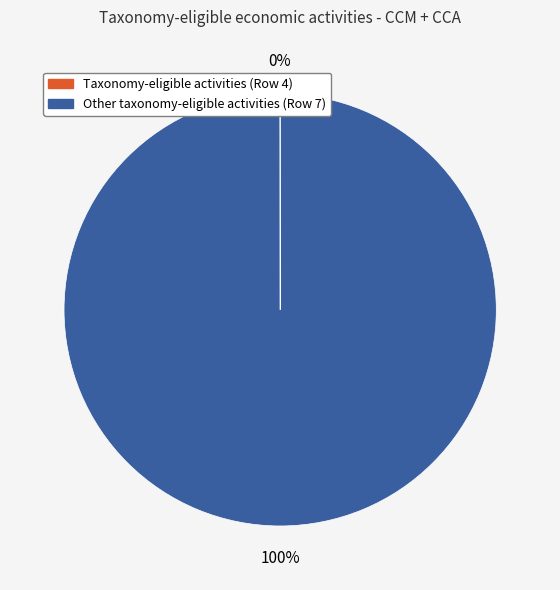

Is it true that Other taxonomy-eligible activities (Row 7) is 100% of the pie?

True